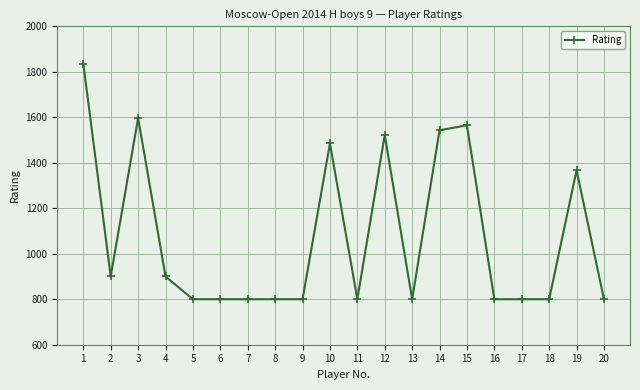

Approximately how many times larger is the value at 5 compared to 19?

0.6